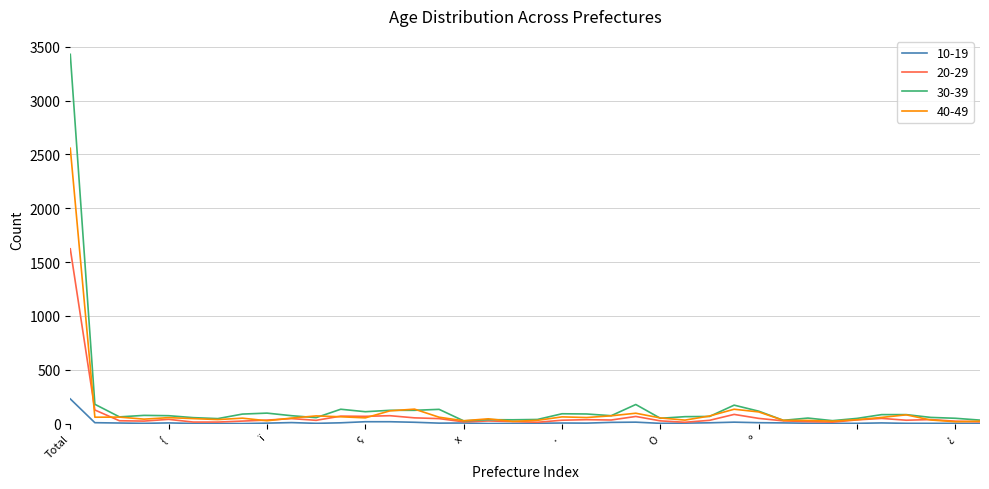

Rank the series by their maximum value, from highest to lowest.

30-39, 40-49, 20-29, 10-19